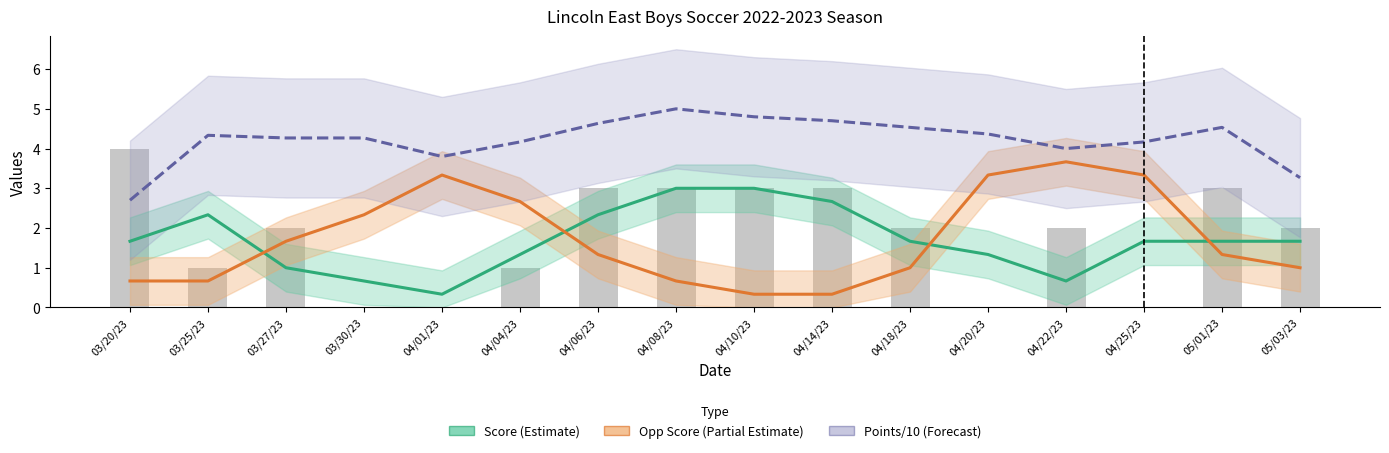

Which series has the widest spread of values?

Opp Score (Partial Estimate)